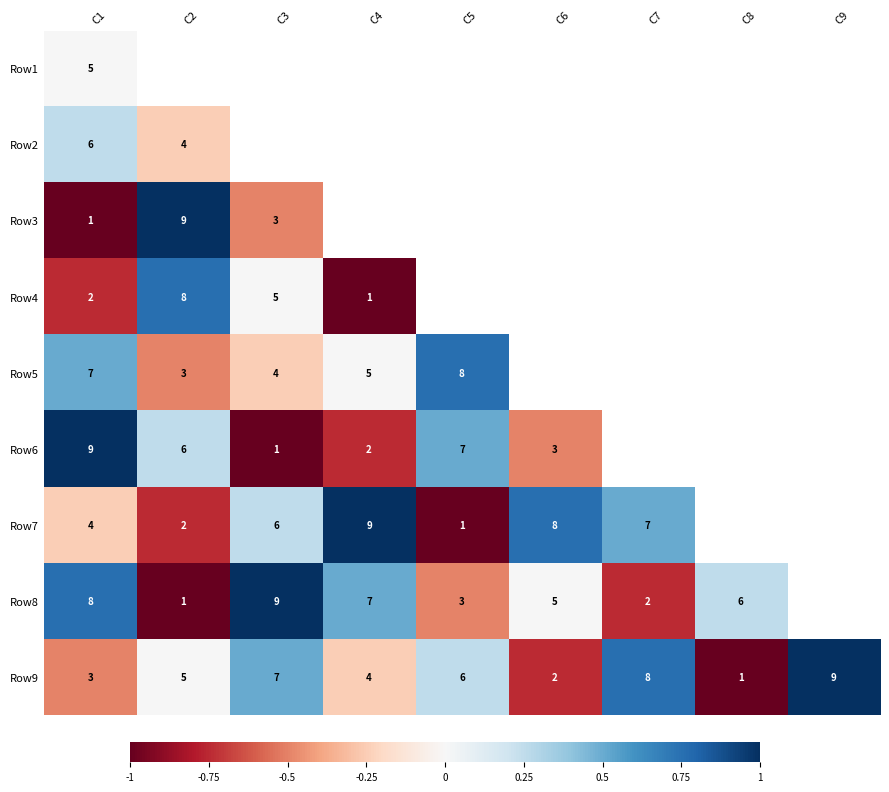

The value of Row6 at C3 is -1.8. True or false?

False